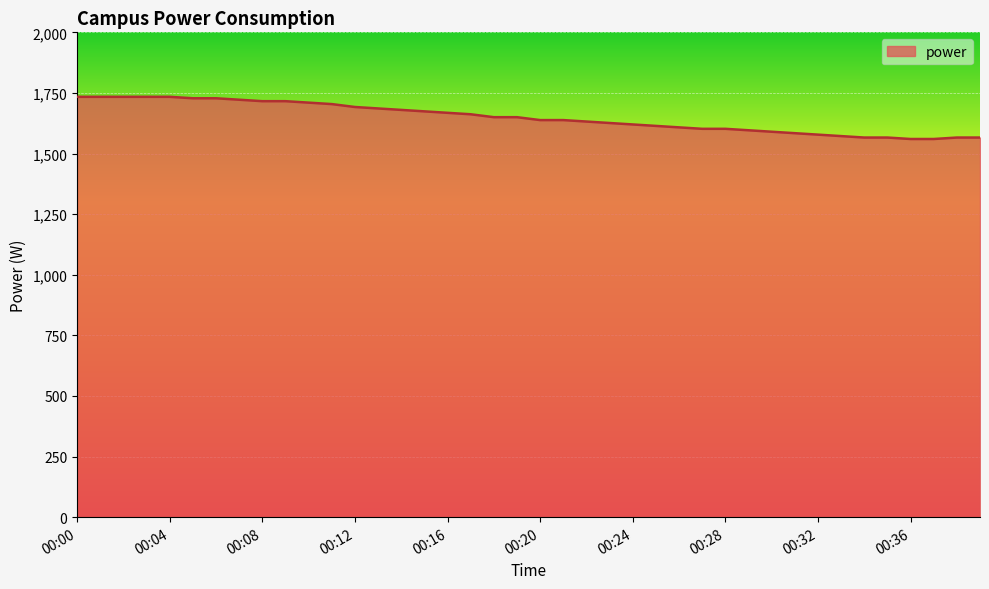

What is the minimum value shown in the chart?

1560